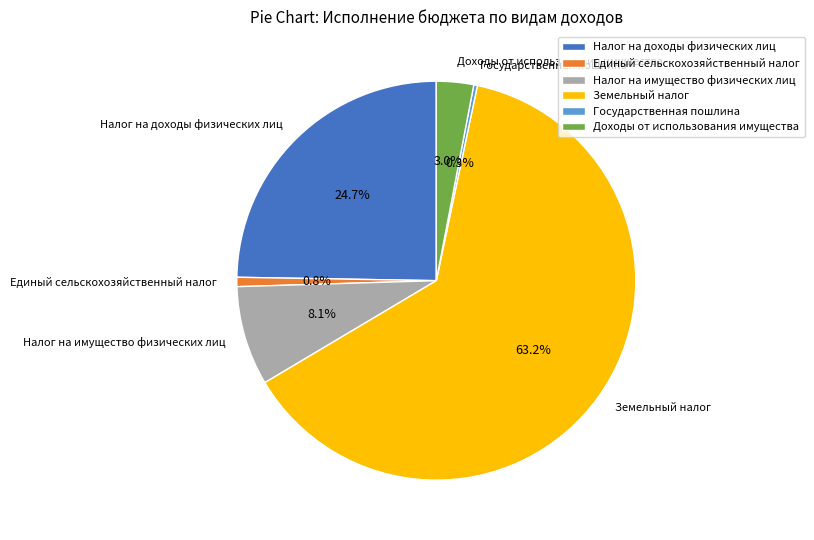

To the nearest percent, what is the combined percentage of Налог на имущество физических лиц and Налог на доходы физических лиц?

33%